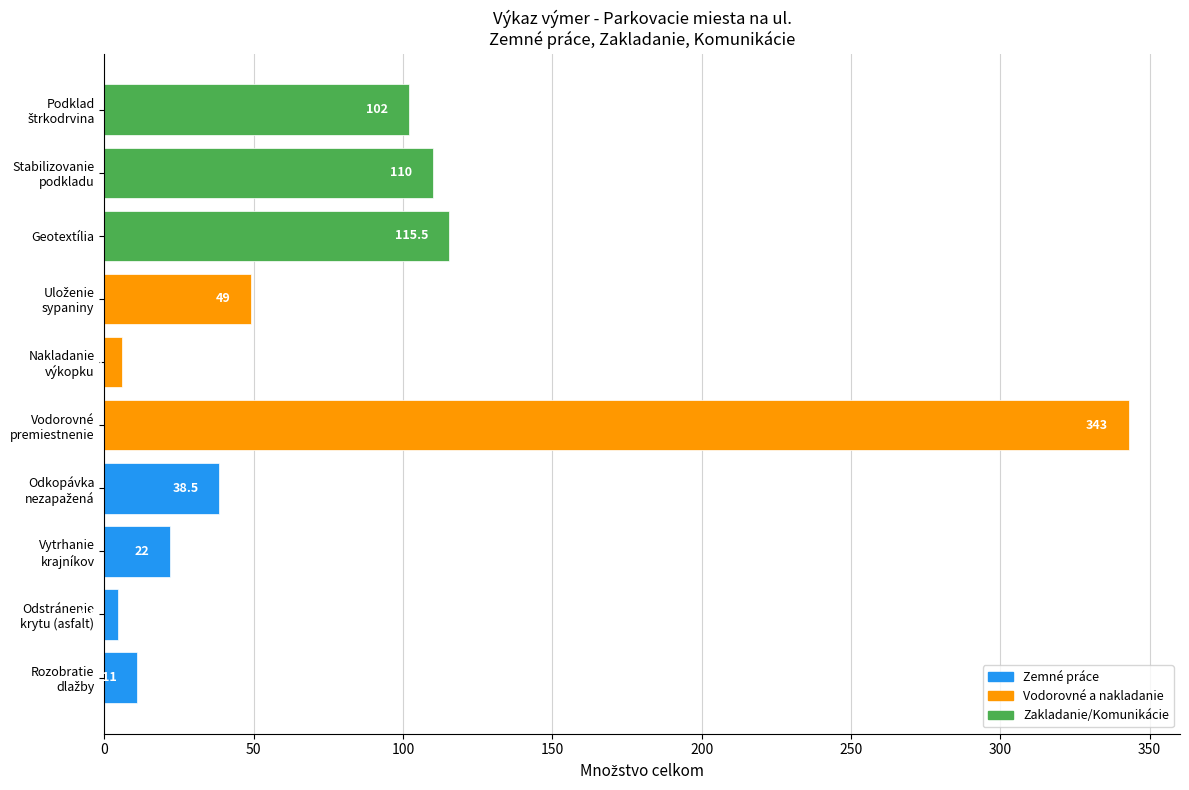

Count the number of categories in the chart.

10